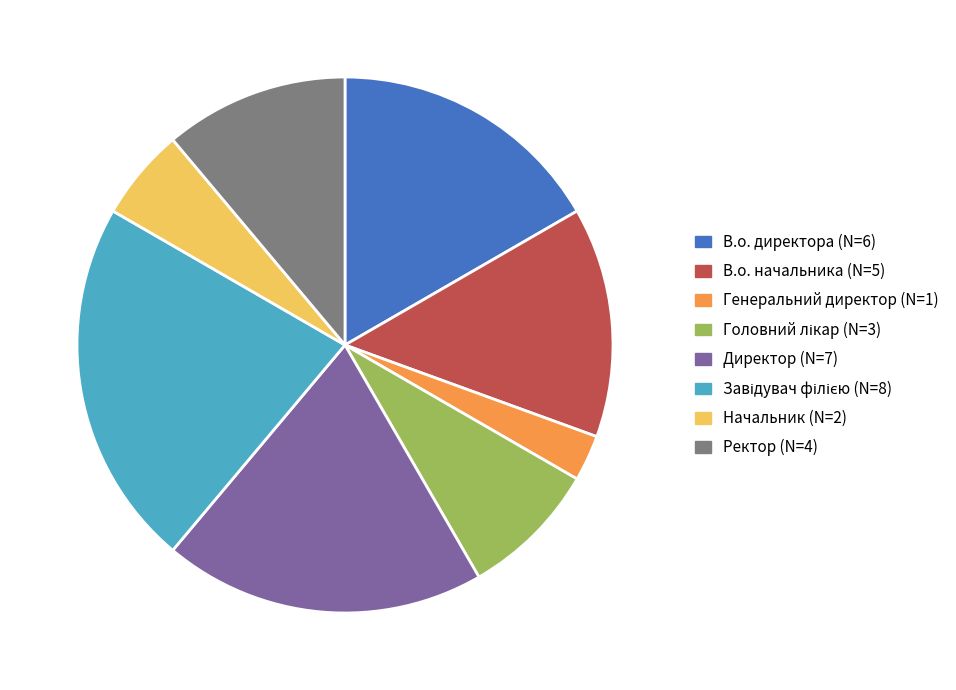

How many segments does this pie chart have?

8